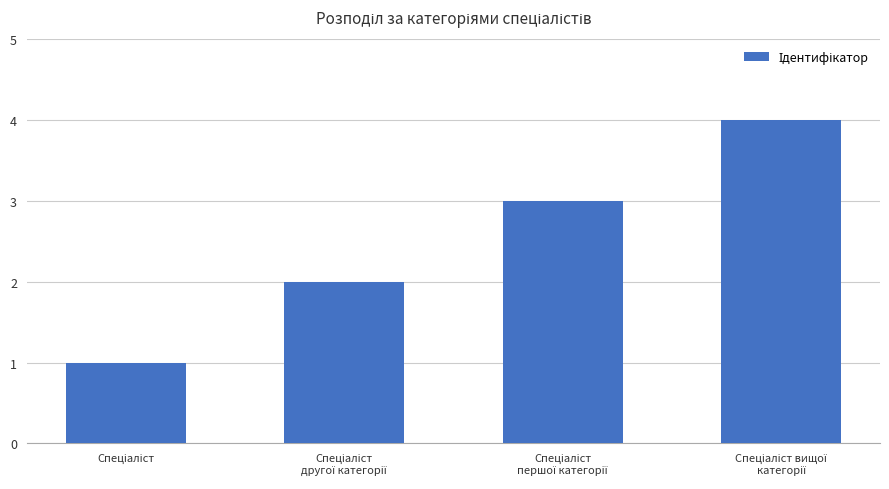

What is the maximum value shown in the chart?

4